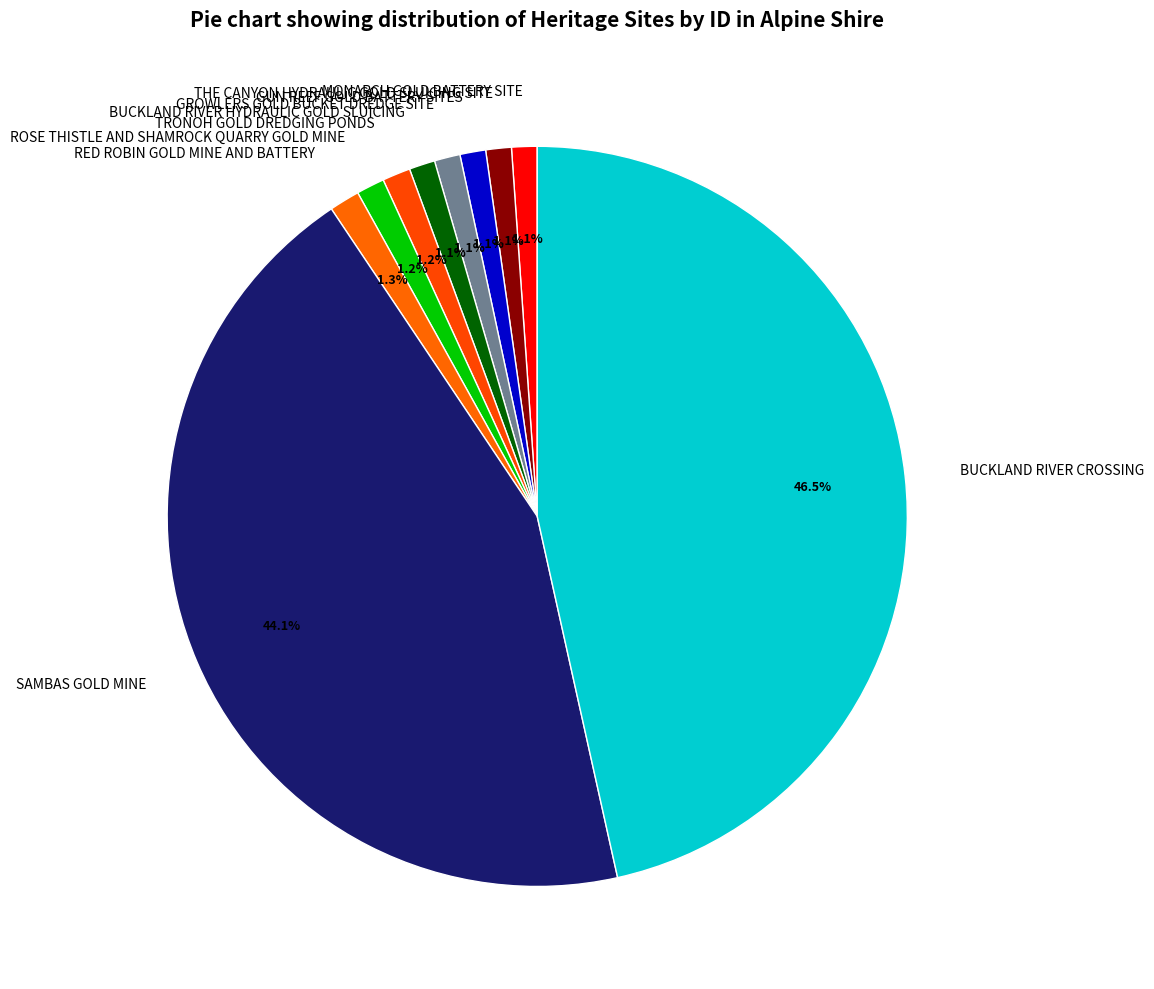

To the nearest percent, what is the combined percentage of TRONOH GOLD DREDGING PONDS and ROSE THISTLE AND SHAMROCK QUARRY GOLD MINE?

2%